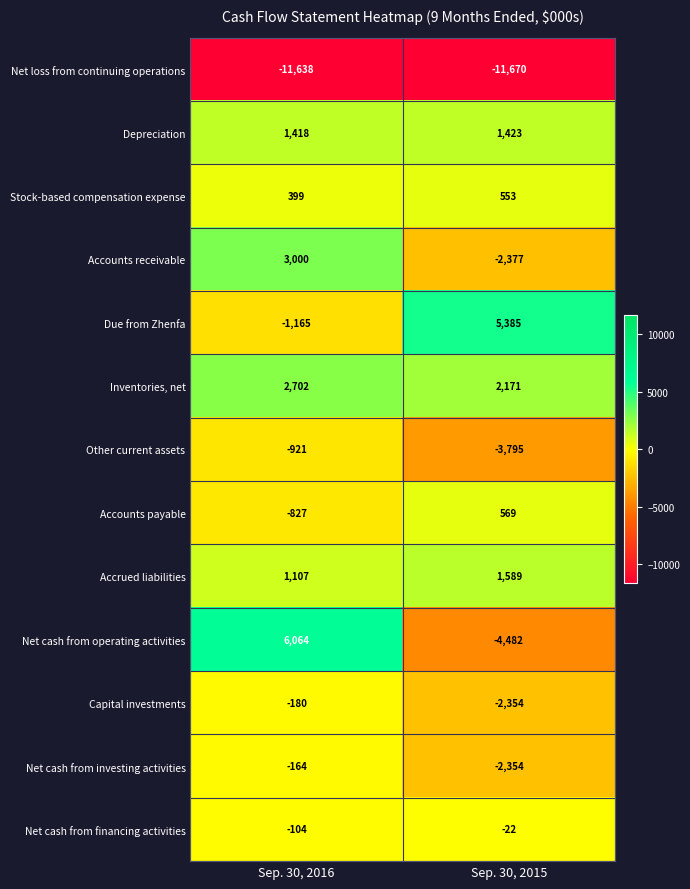

The value of Accrued liabilities at Sep. 30, 2015 is 2307. True or false?

False